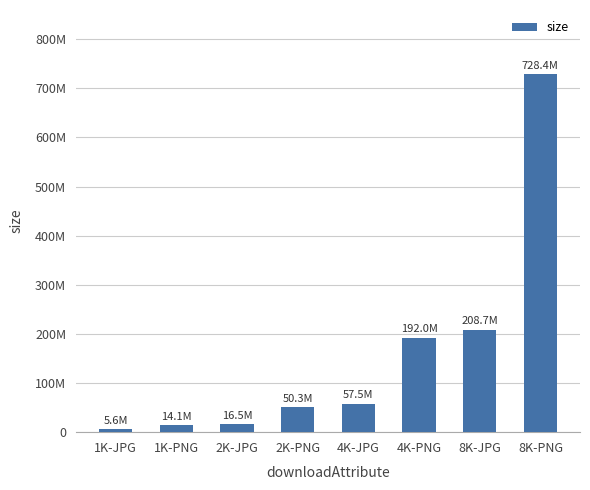

Does the chart contain any negative values?

No